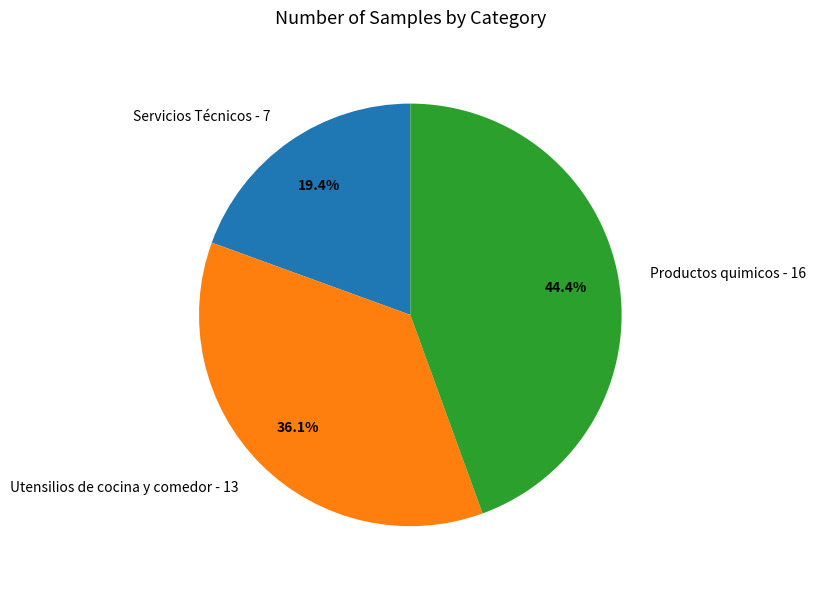

Does Utensilios de cocina y comedor represent more than half of the total?

No